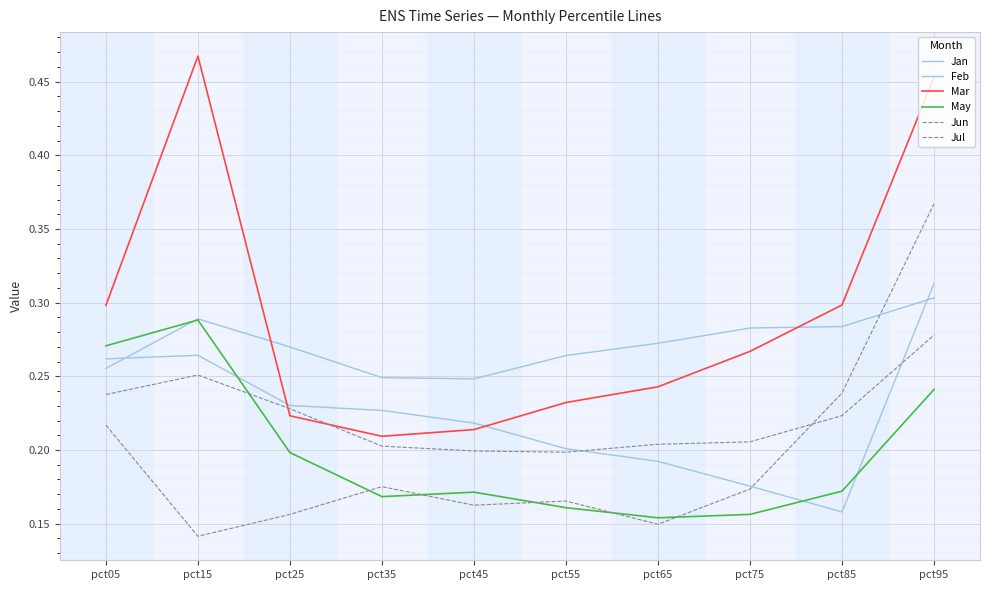

Does the chart display data point markers on the line(s)?

No